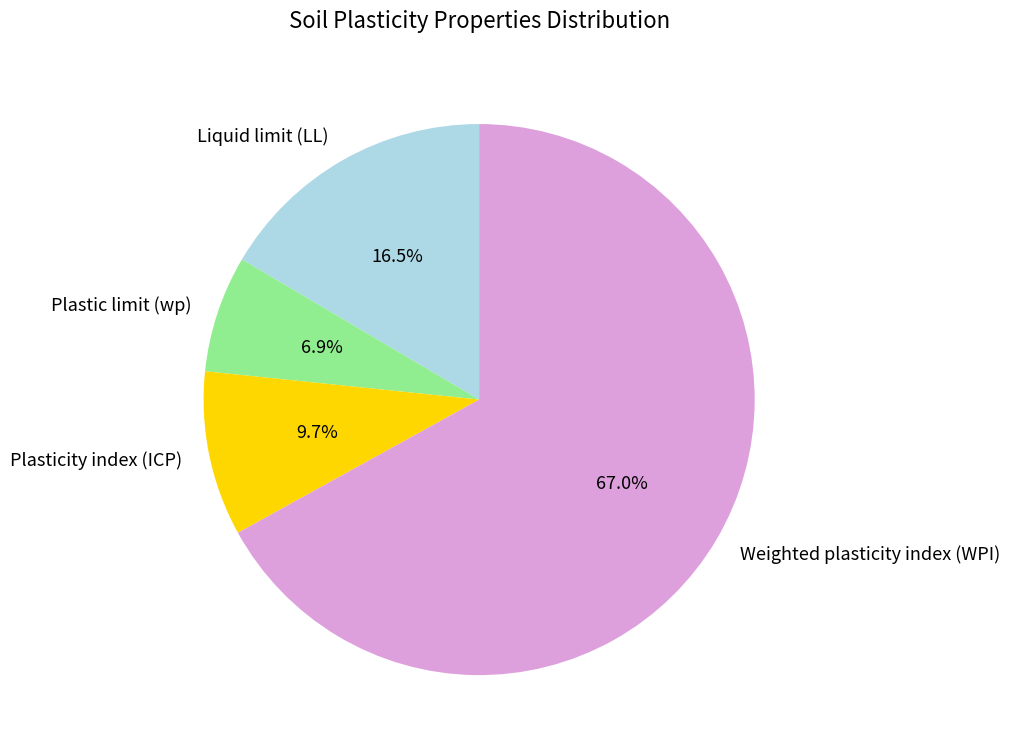

Is it true that Liquid limit (LL) is 2% of the pie?

False